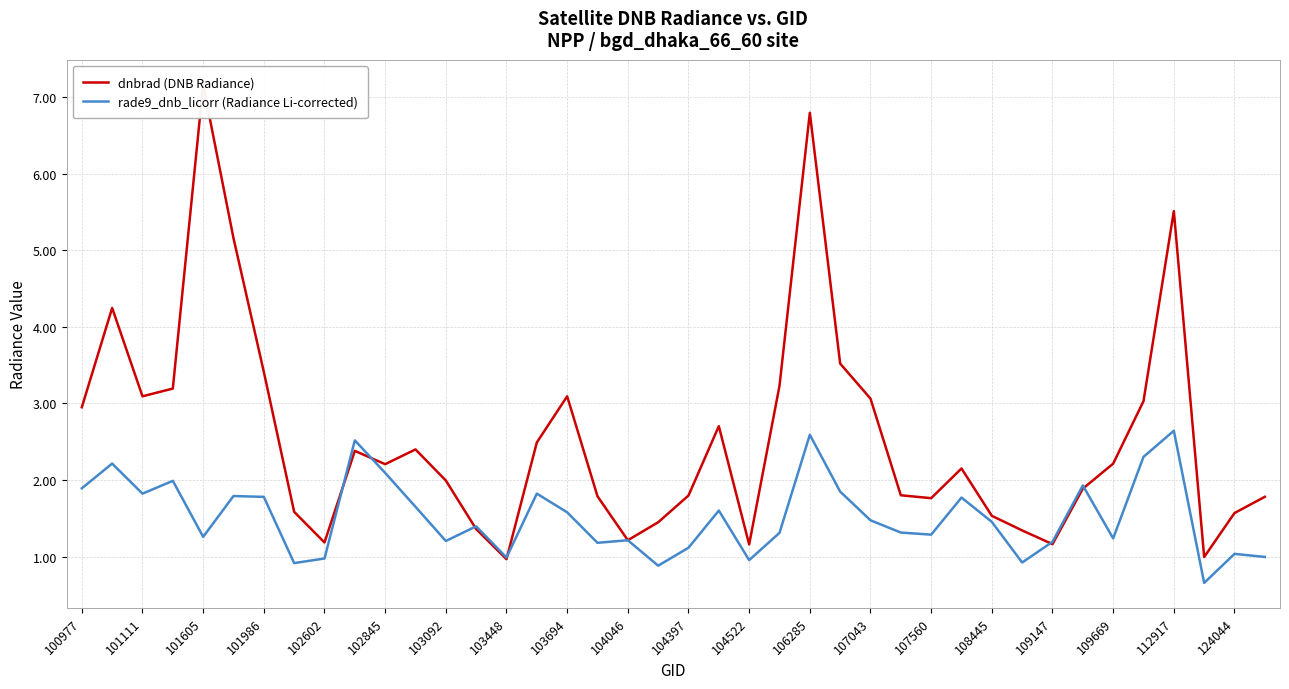

What is the maximum value for rade9_dnb_licorr (Radiance Li-corrected)?

2.6